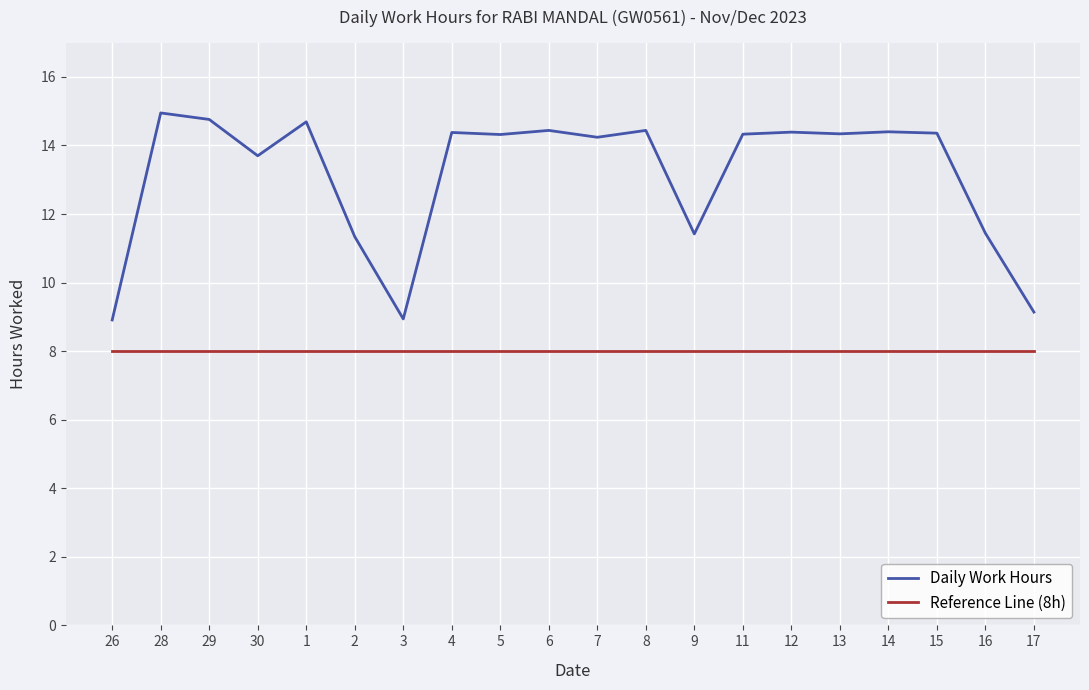

True or false: Reference Line (8h) and Daily Work Hours cross at least once.

False